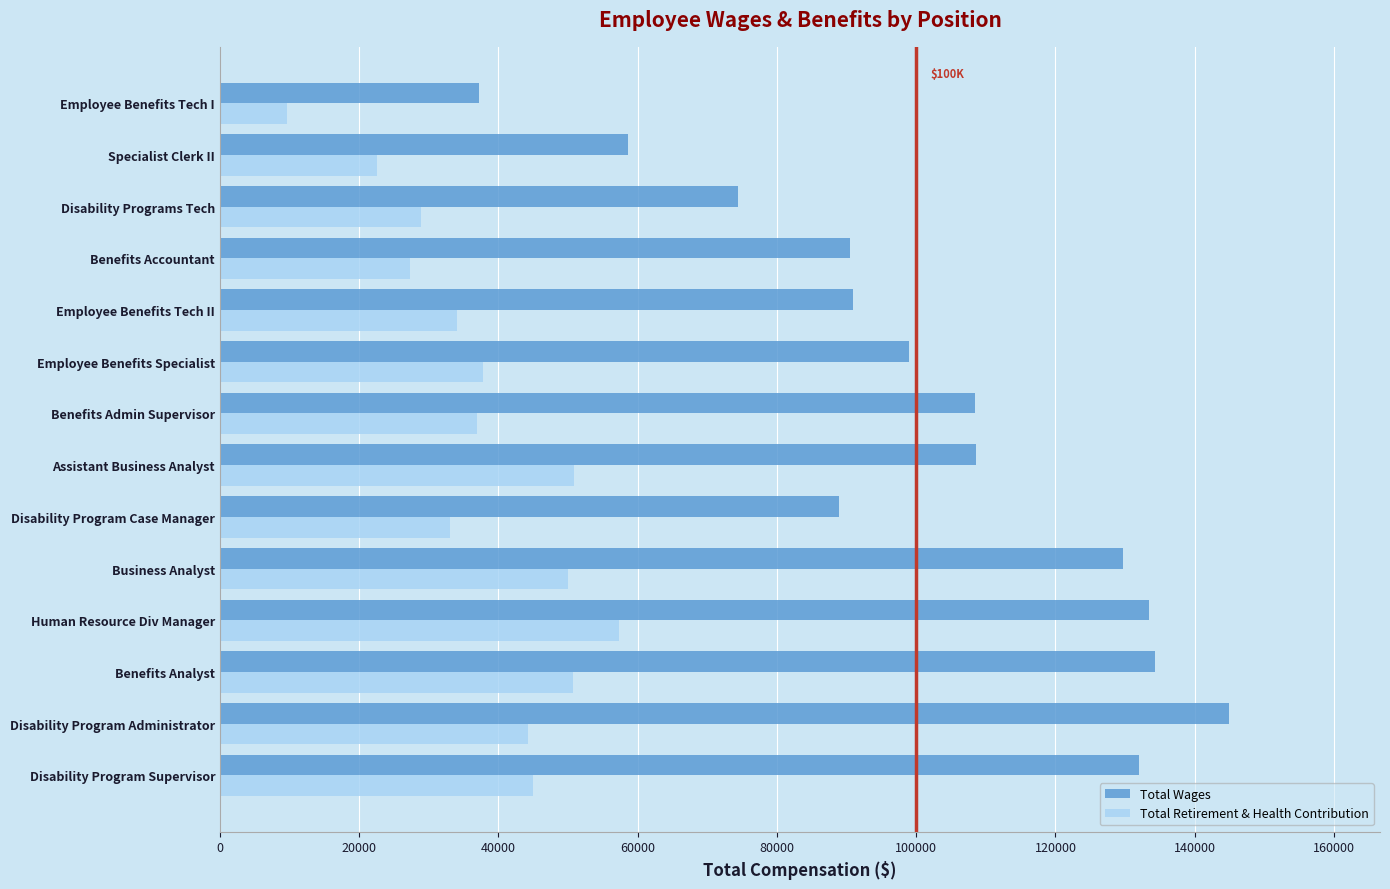

Which series has the largest total across all categories?

Total Wages